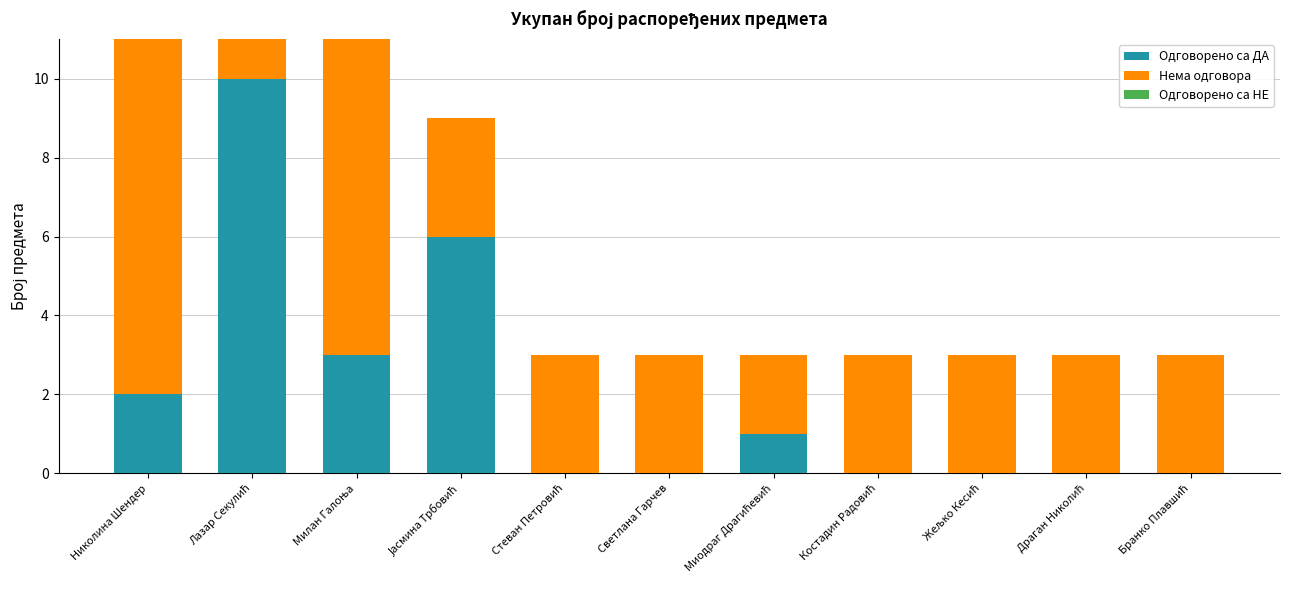

Count the number of data series in this chart.

2